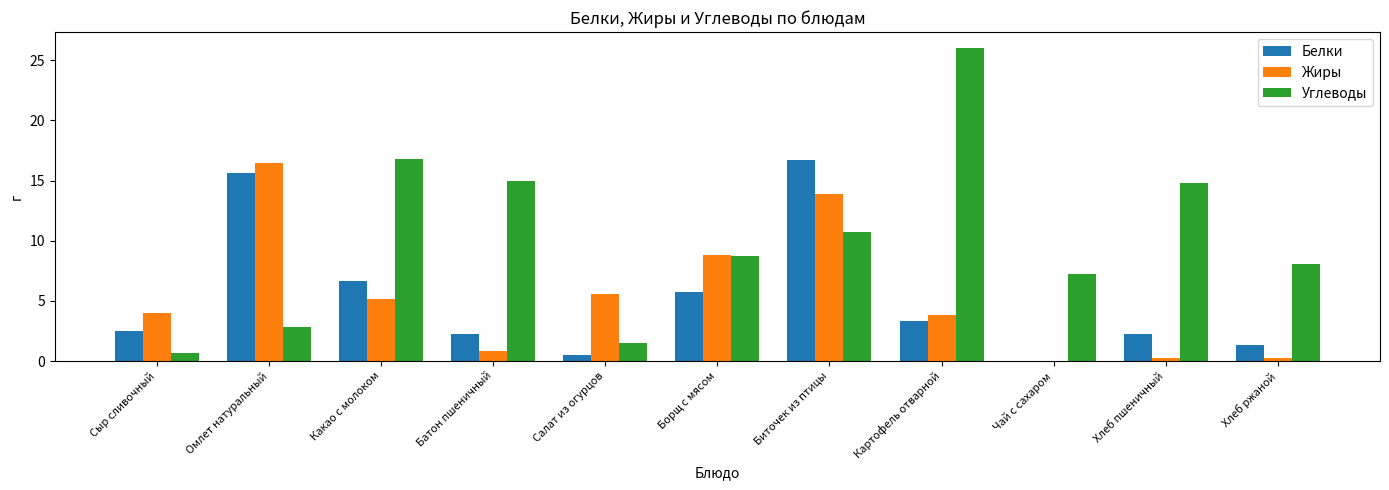

What value does the Белки series have at Биточек из птицы?

16.7